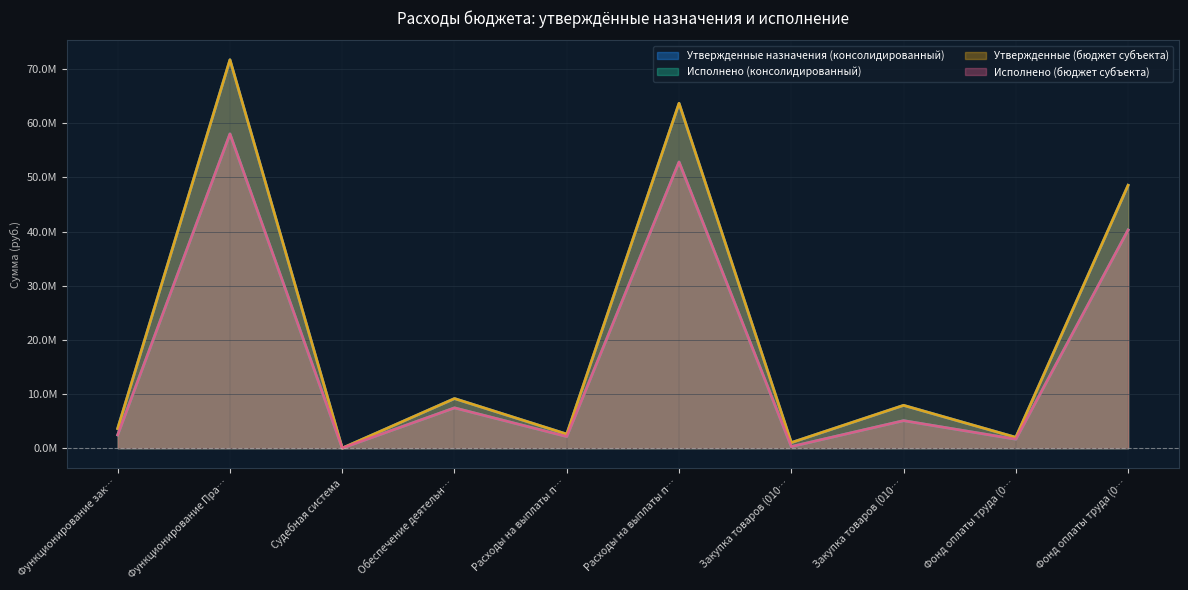

At Закупка товаров (010…, list the series in order from smallest to largest.

Исполнено (консолидированный), Исполнено (бюджет субъекта), Утвержденные назначения (консолидированный), Утвержденные (бюджет субъекта)